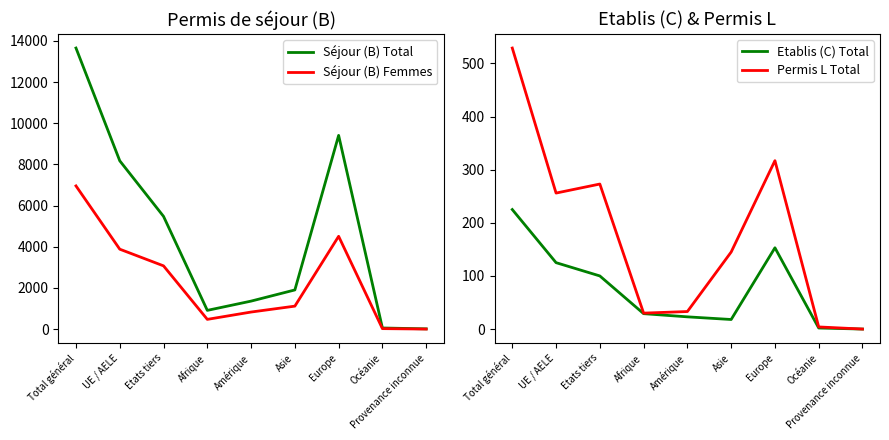

Reading left to right, list all the values displayed in this chart.

Séjour (B) Total: 13657	8179	5478	911	1361	1904	9413	55	13
Séjour (B) Femmes: 6958	3884	3074	474	830	1117	4510	24	3
Etablis (C) Total: 225	125	100	29	23	18	153	2	0
Permis L Total: 529	256	273	30	33	145	317	4	0